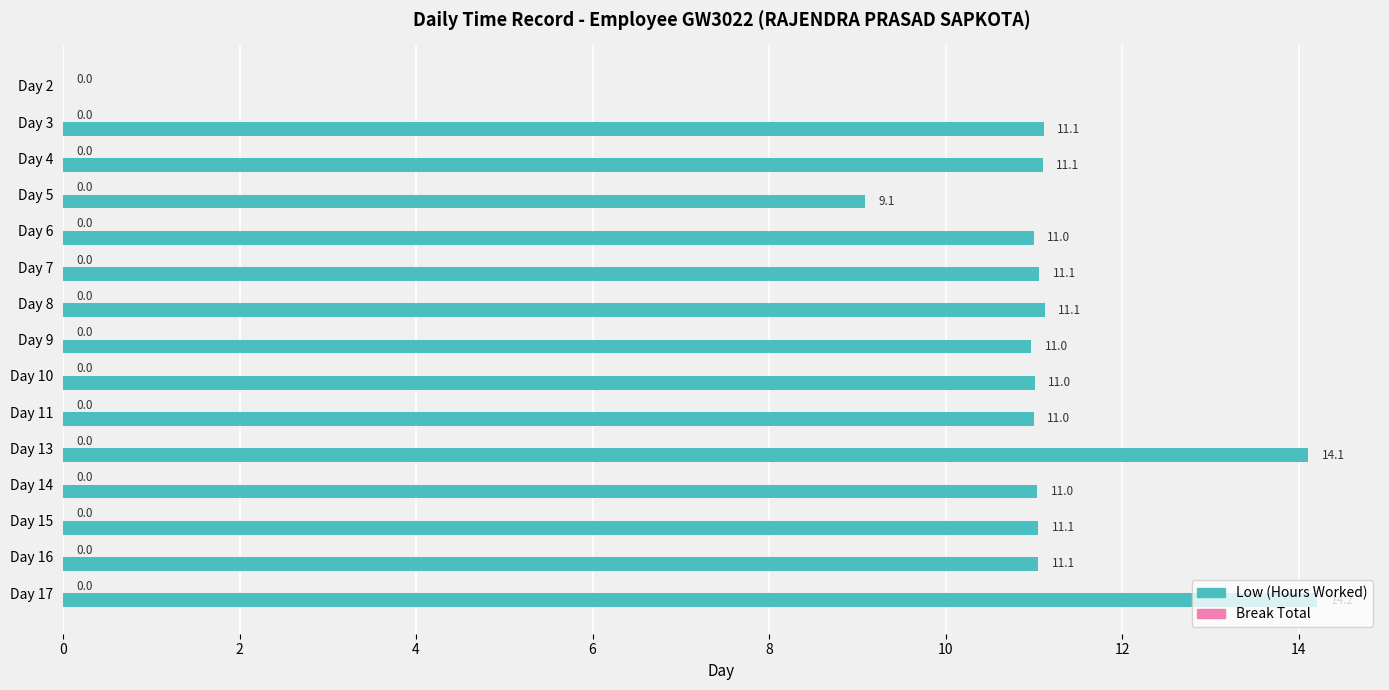

What is the ratio of the value at Day 4 to the value at Day 5?

1.2